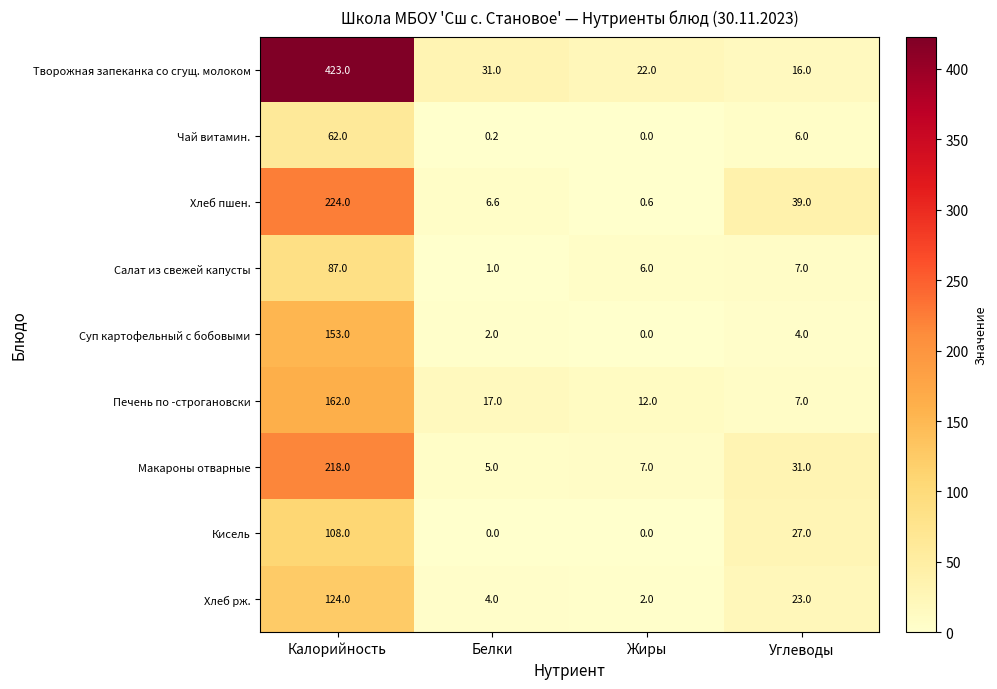

List the series in order of their peak value, highest first.

Творожная запеканка со сгущ. молоком, Хлеб пшен., Макароны отварные, Печень по -строгановски, Суп картофельный с бобовыми, Хлеб рж., Кисель, Салат из свежей капусты, Чай витамин.